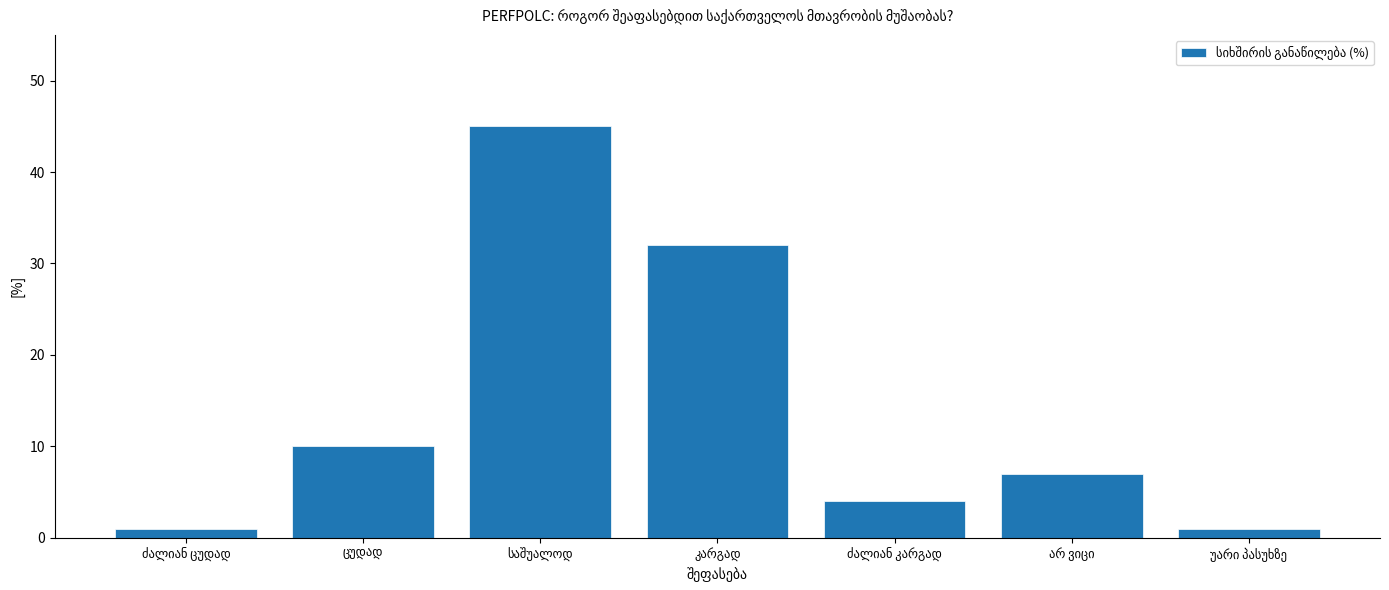

Reading right to left, extract all data points from this chart.

1	7	4	32	45	10	1